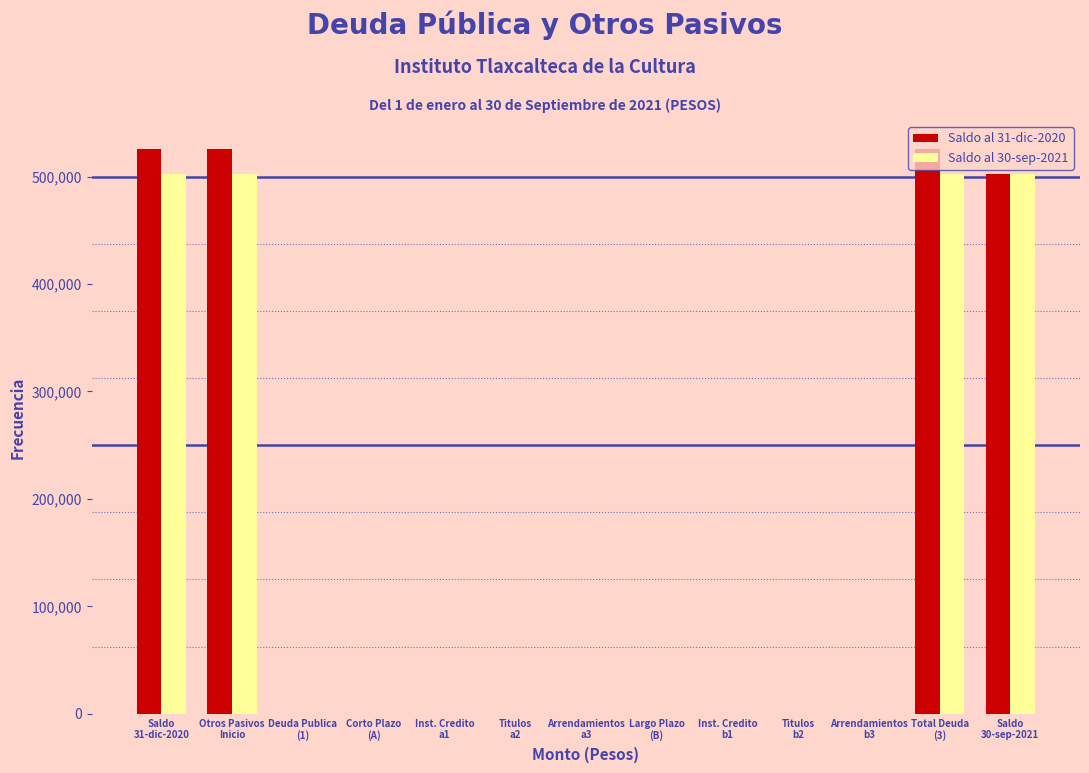

What is the maximum value shown in the chart?

525399